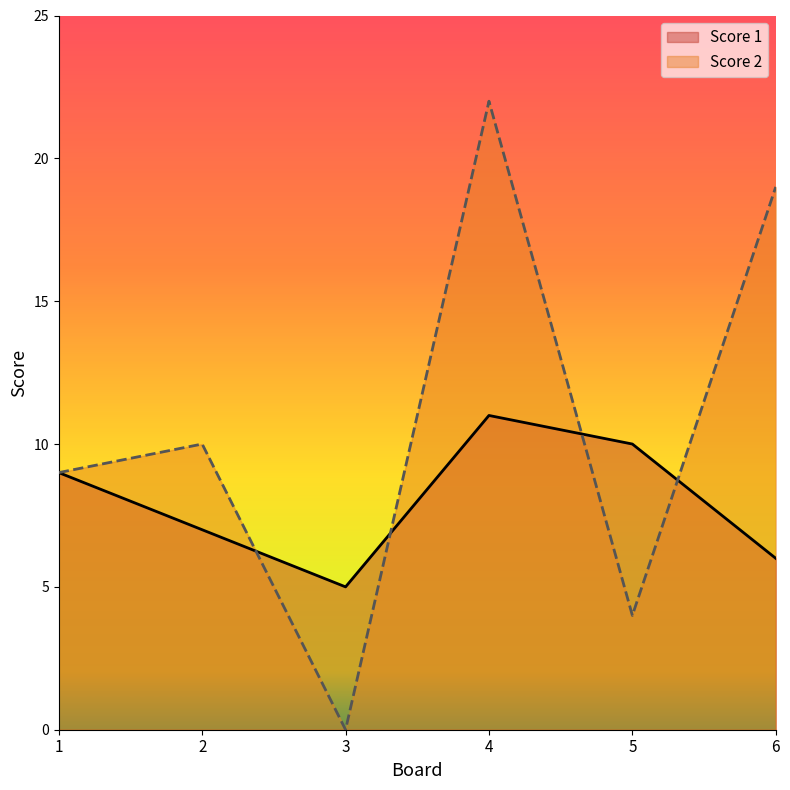

Where do Score 2 and Score 1 first cross each other?

2 and 3